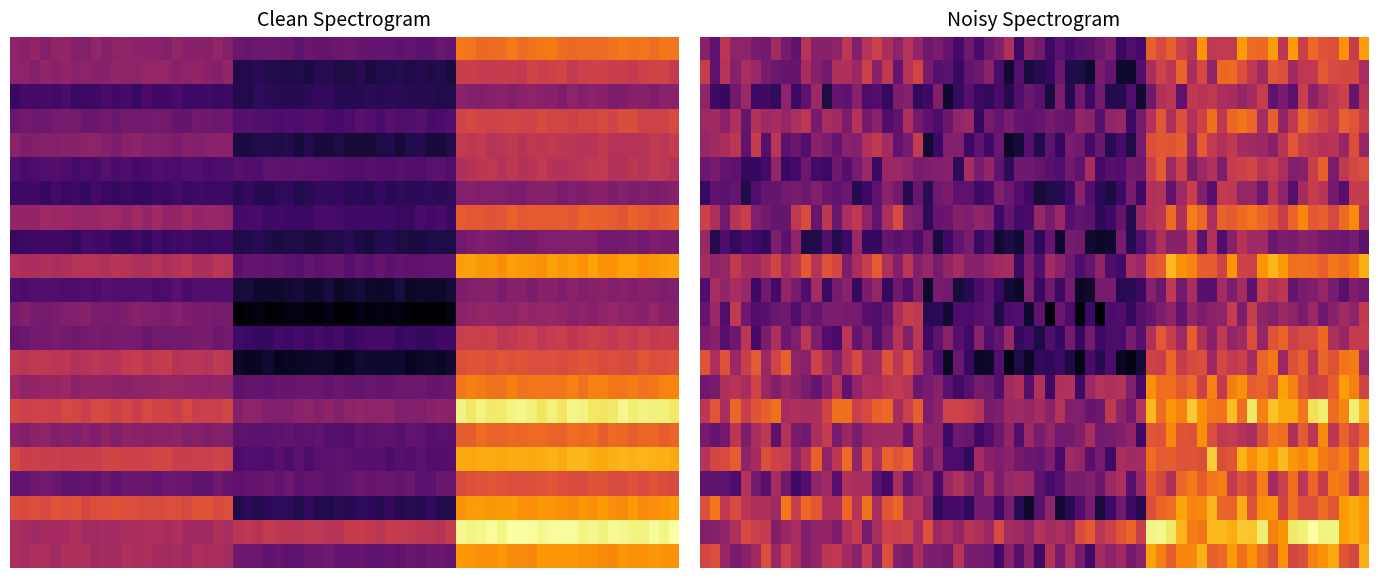

At how many categories does at least one series exceed 5?

3